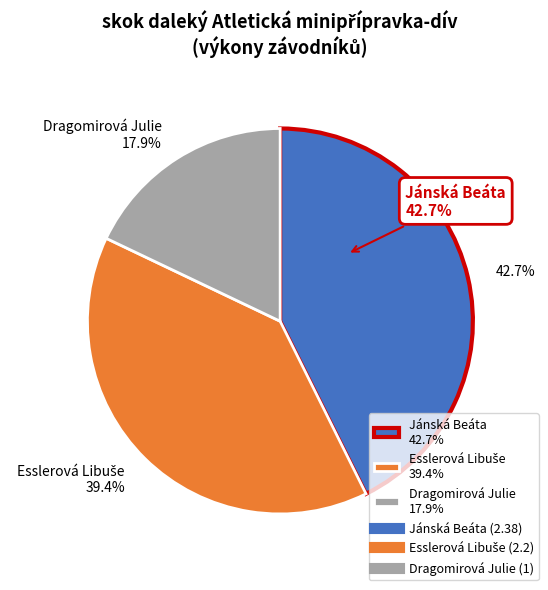

Is Jánská Beáta the majority of the pie?

No